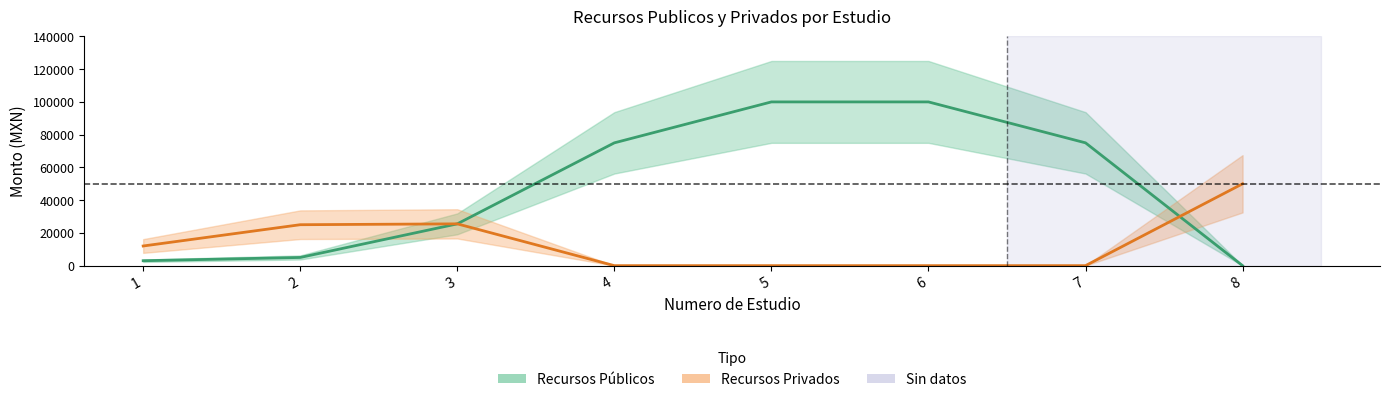

Rank the series at 4 from highest to lowest value.

Recursos Públicos, Recursos Privados